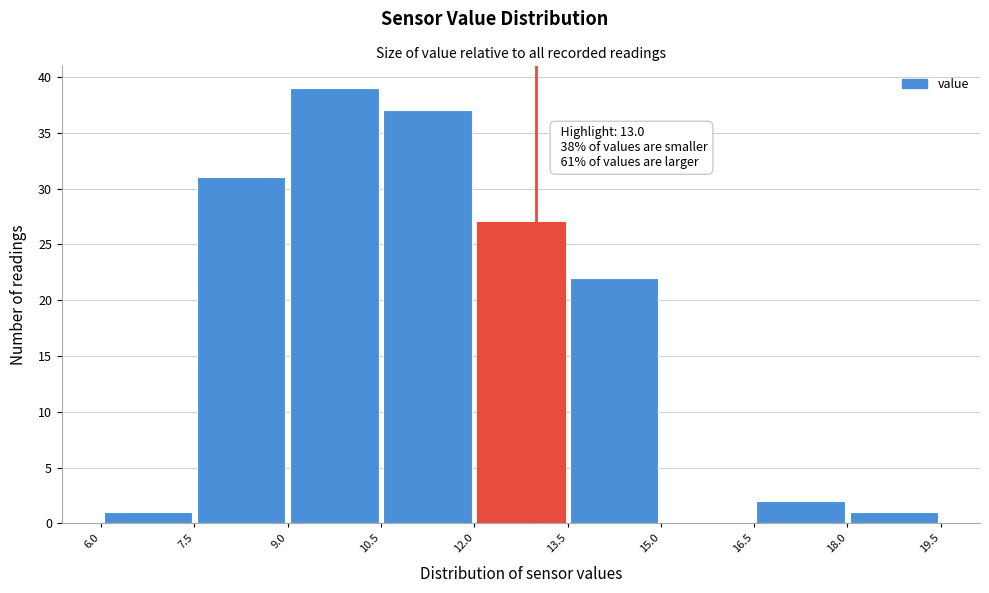

Which range on the x-axis has the tallest bar?

9.0 to 10.5